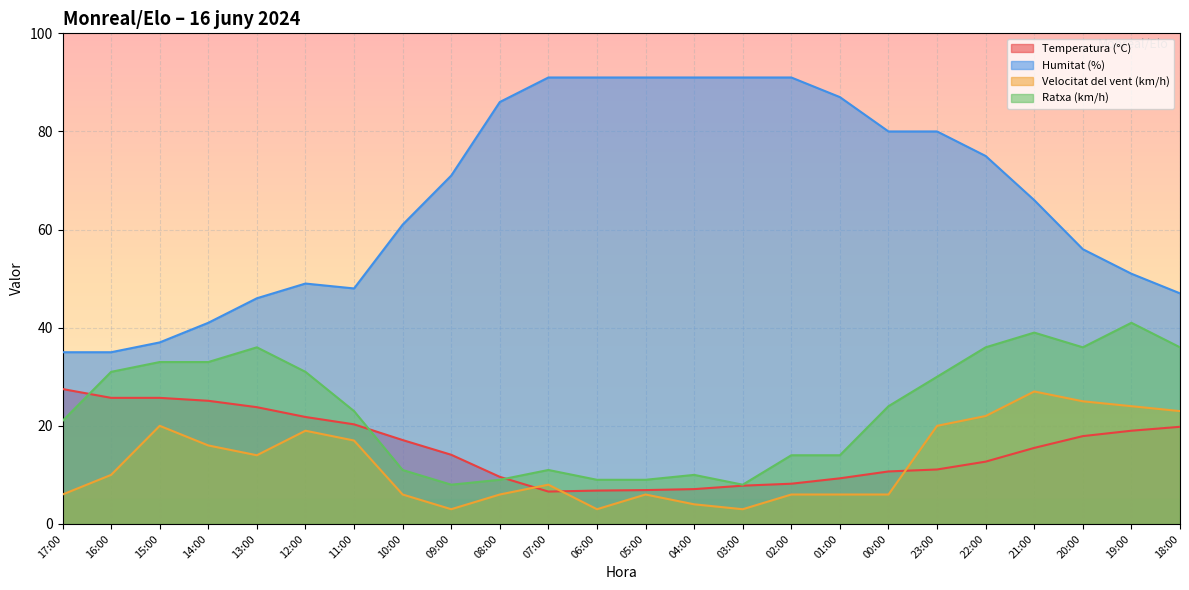

The value of Ratxa (km/h) at 09:00 is 12.7. True or false?

False